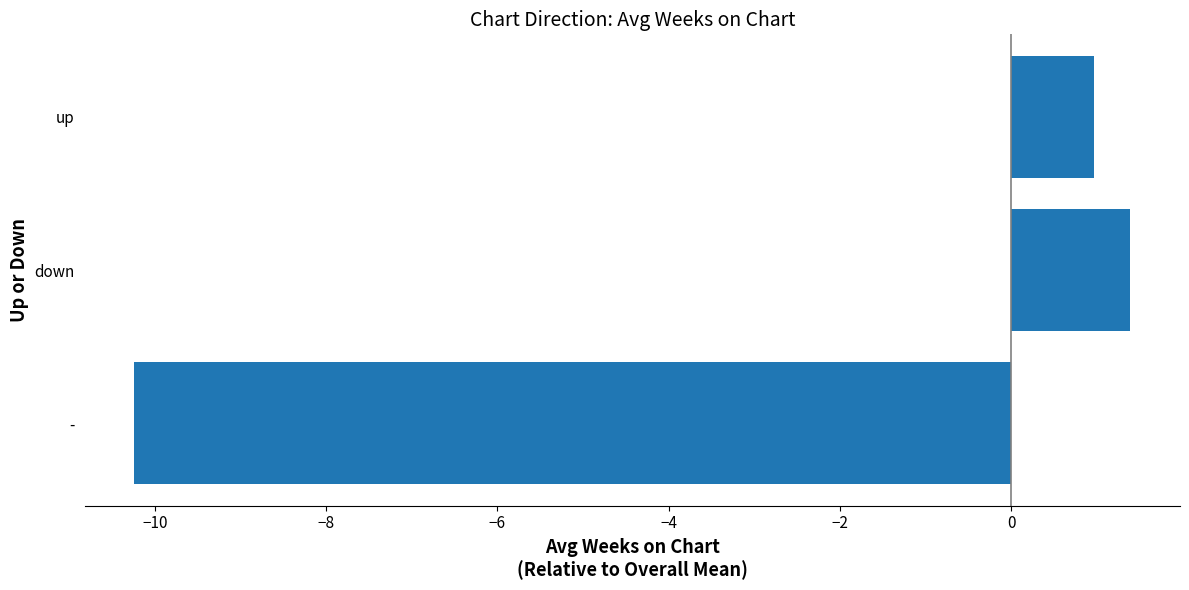

At which category does the chart reach its peak across all series?

down